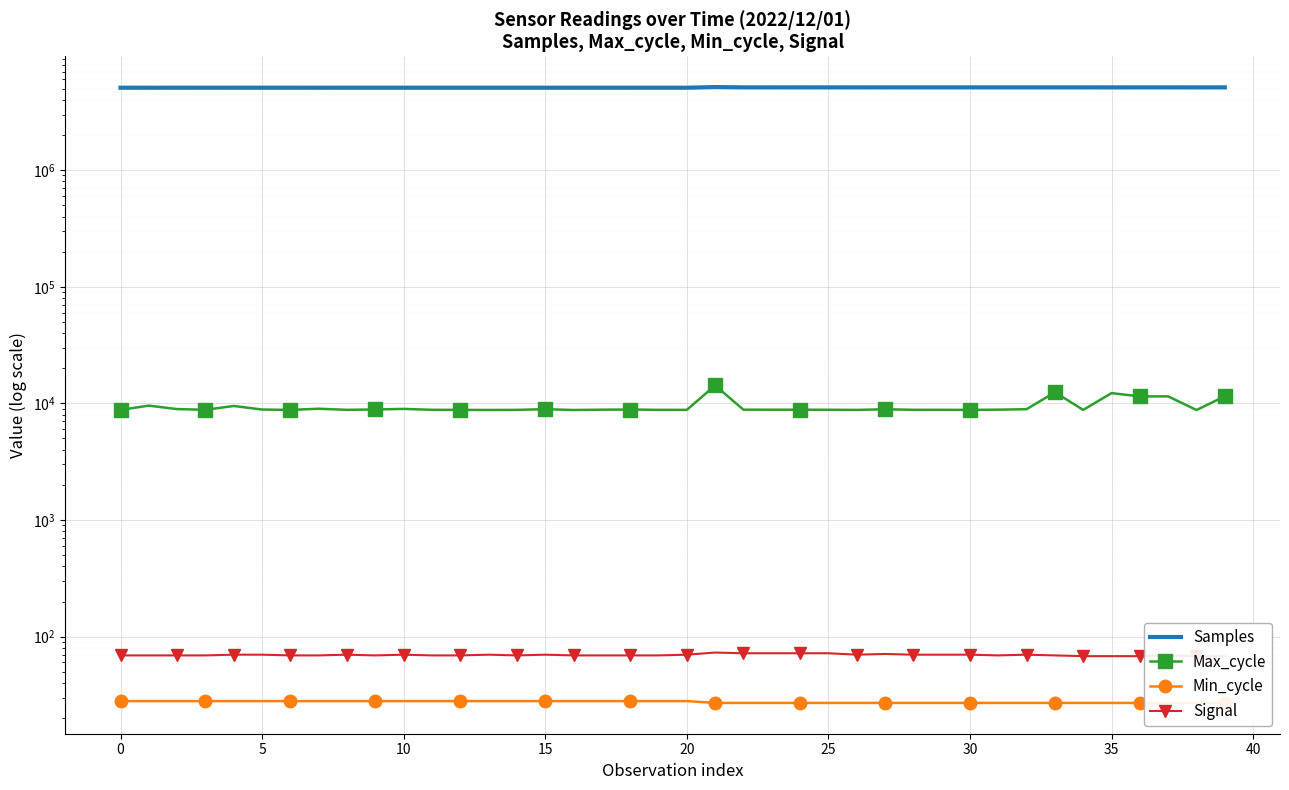

What is the sum of the Samples values at 33 and 32?

10251881